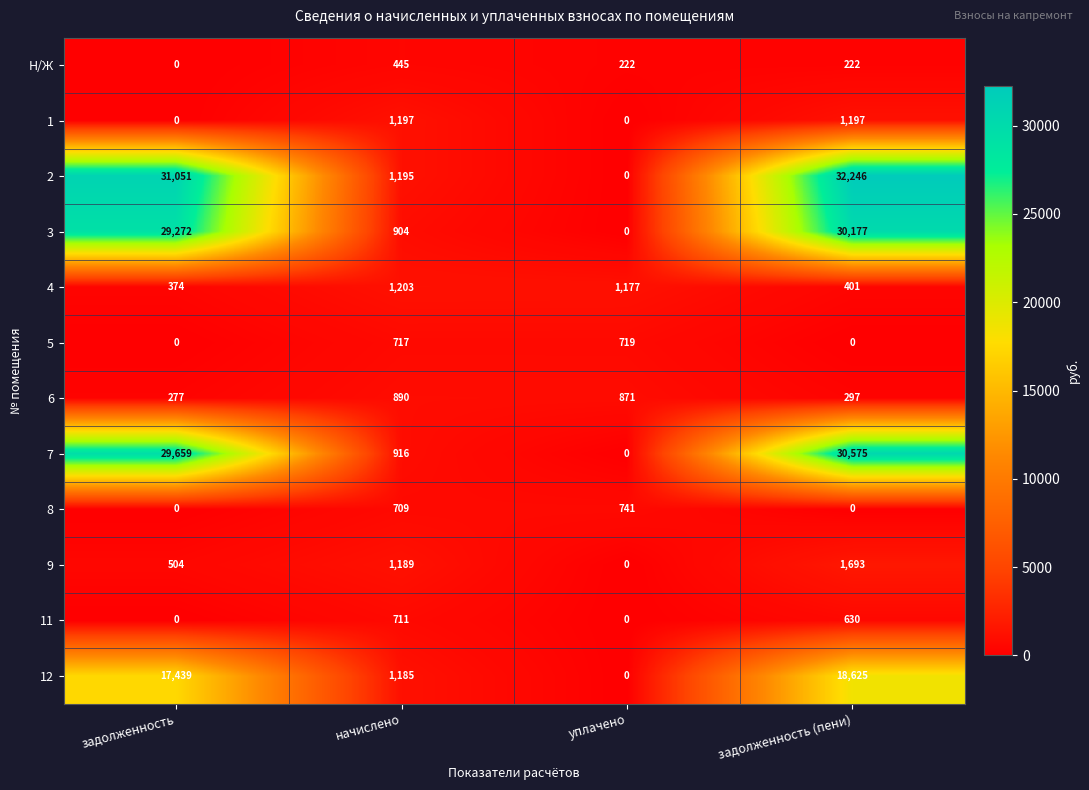

How many 9 values are between 504 and 1693?

3